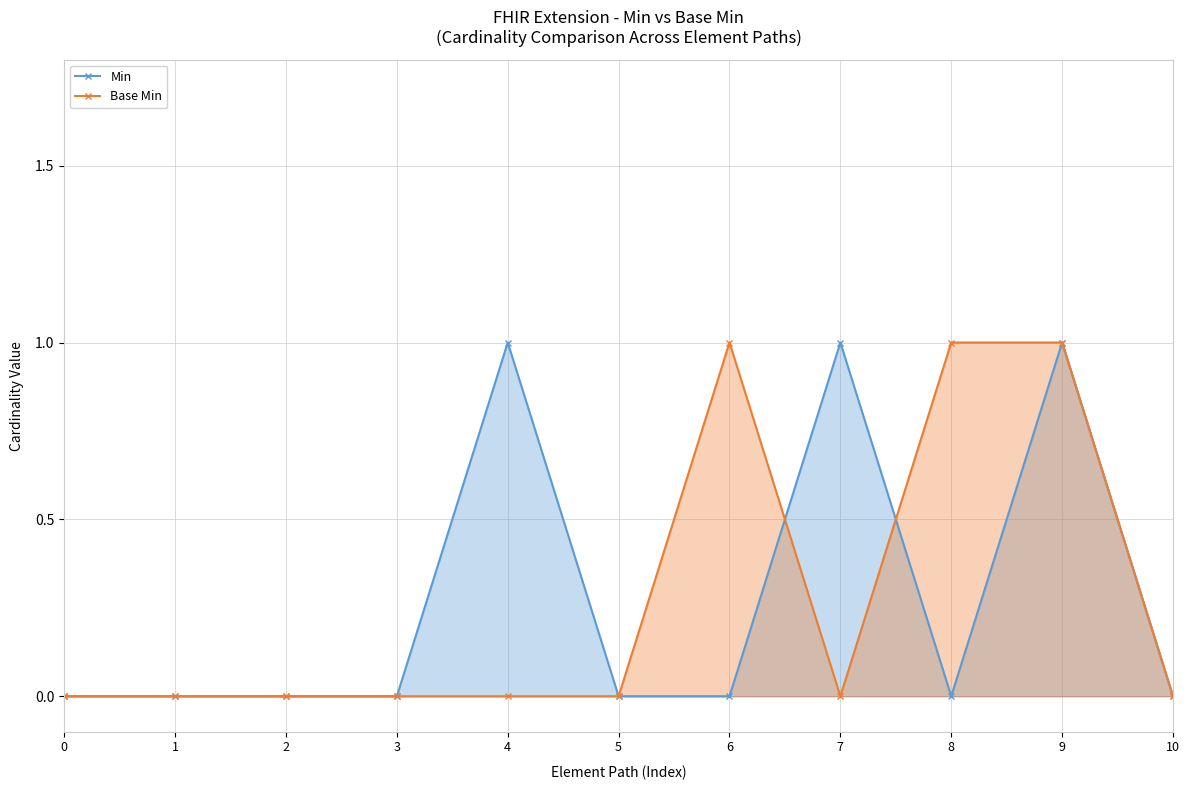

Reading left to right, what are all the values shown in this chart?

Min: 0=0	1=0	2=0	3=0	4=1	5=0	6=0	7=1	8=0	9=1	10=0
Base Min: 0=0	1=0	2=0	3=0	4=0	5=0	6=1	7=0	8=1	9=1	10=0